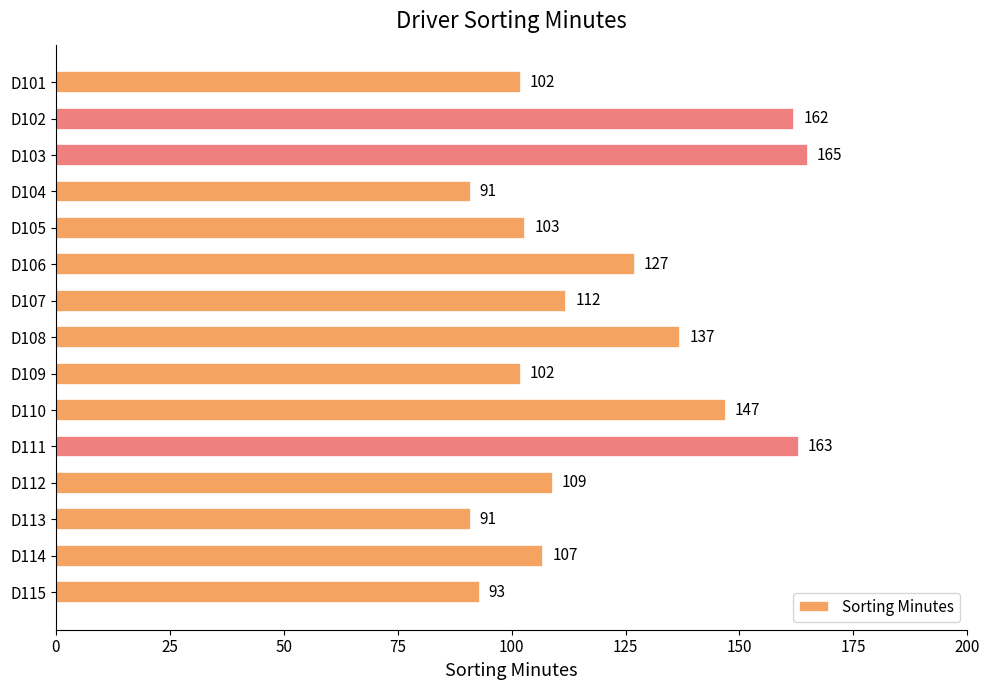

Which label corresponds to the largest value in the chart?

D103